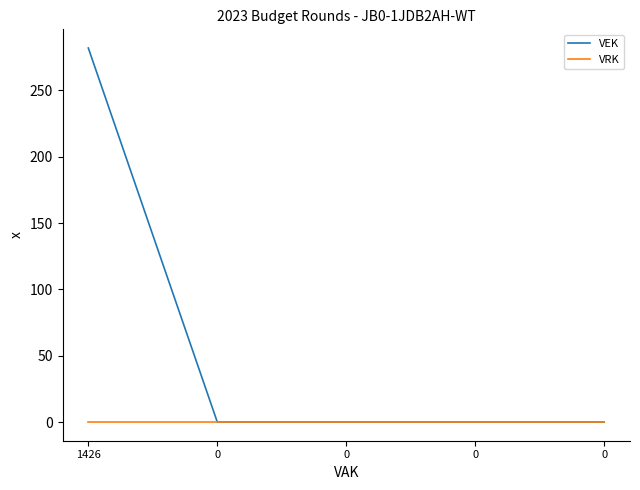

Which series has the widest spread of values?

VEK